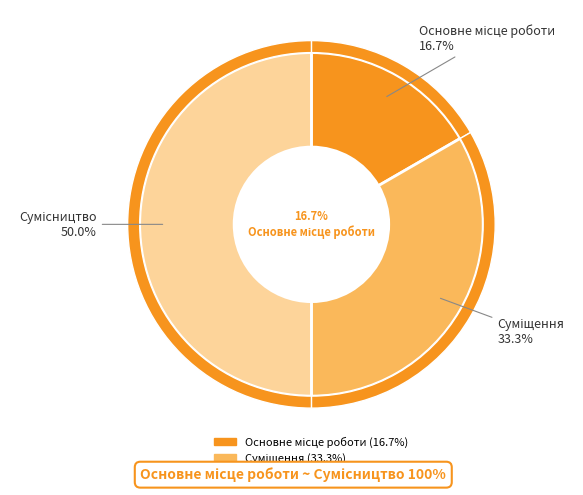

How many slices are in this pie chart?

3